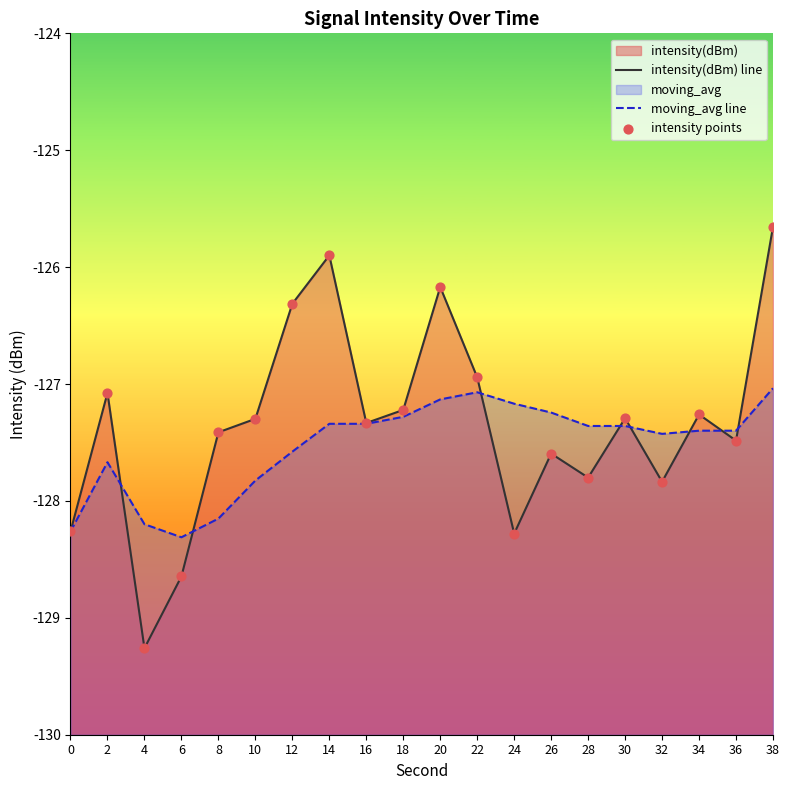

At how many categories does at least one series exceed -127?

5